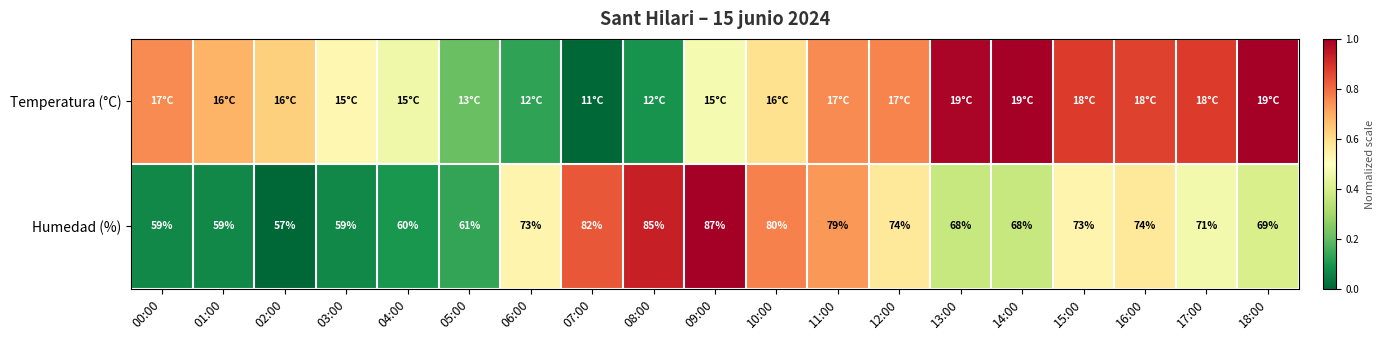

Count the number of categories in the chart.

19